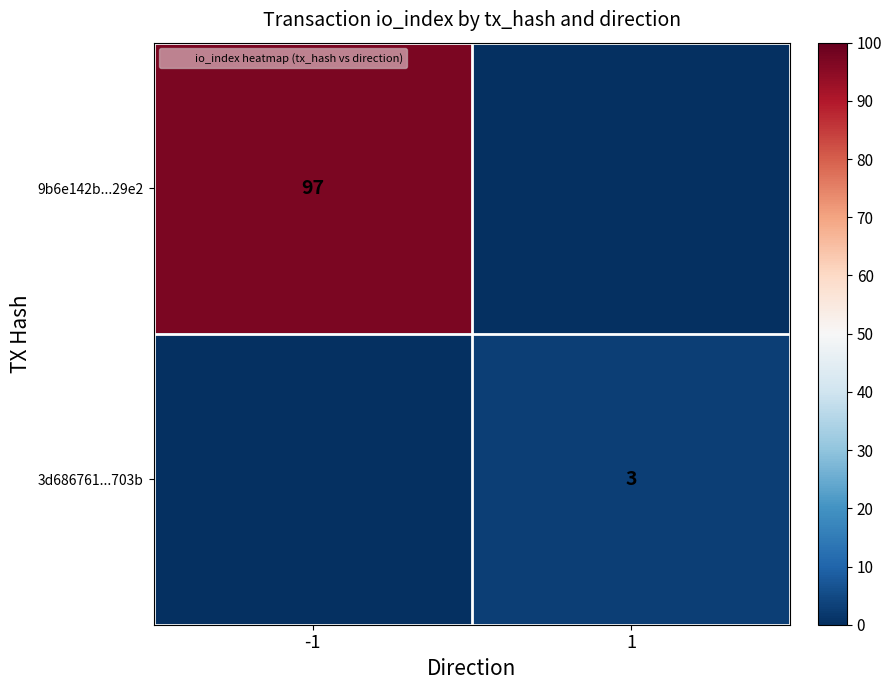

What is the difference between the highest and lowest values at -1?

97